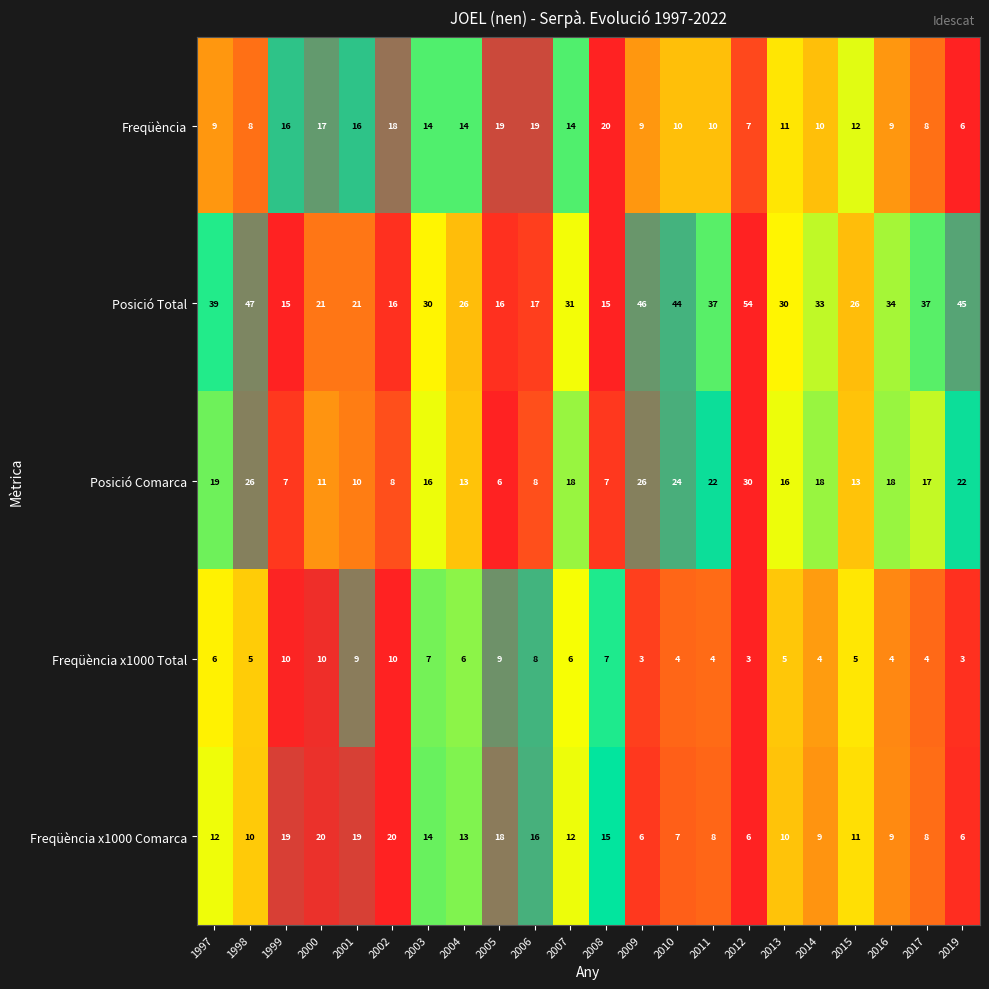

True or false: Freqüència x1000 Comarca has a value of 12 at 1997.

True